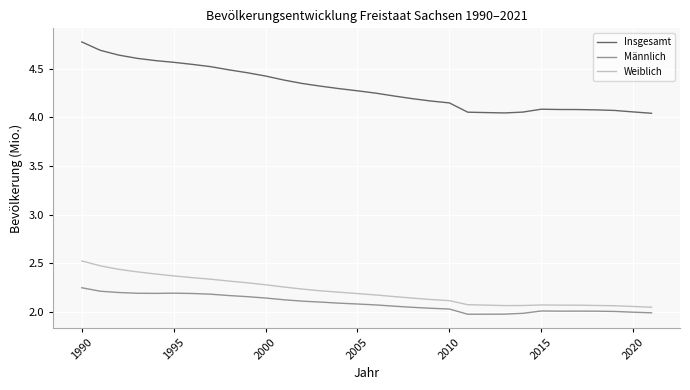

In Insgesamt, how many points are lower than both neighbors (excluding endpoints)?

1